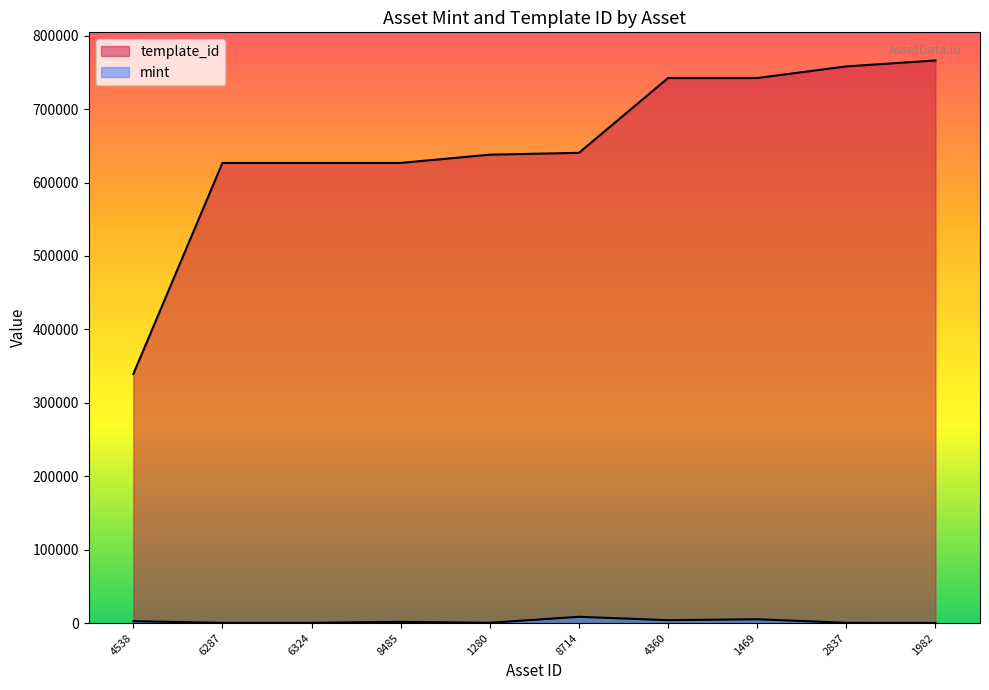

How many lines are shown in the chart?

2